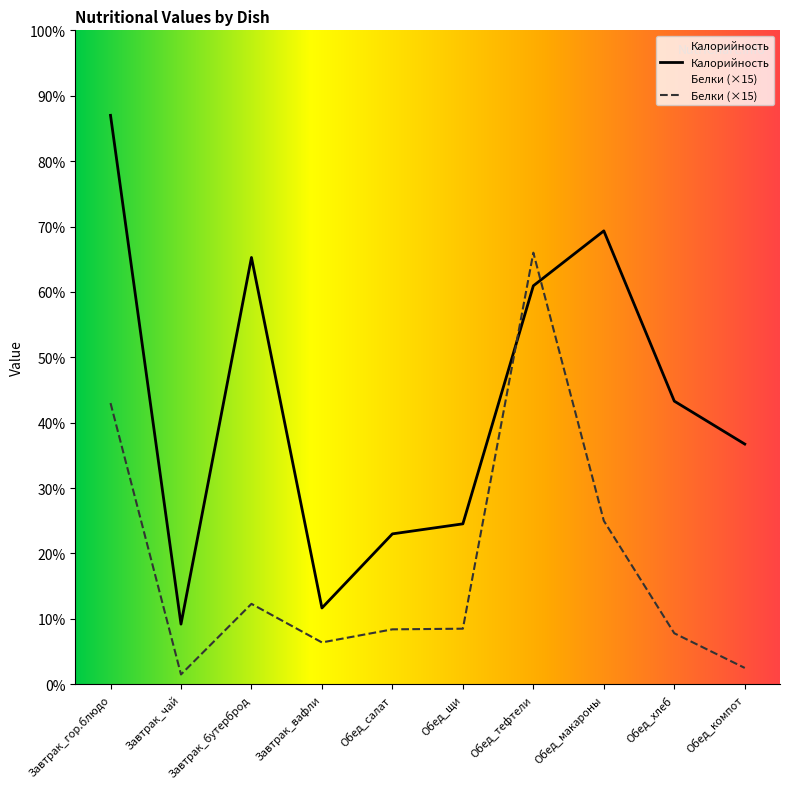

The Калорийность series shows 185.1 at Обед_компот. True or false?

False